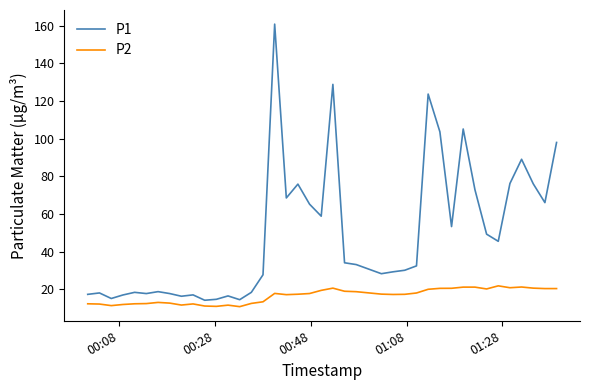

Which series has the widest spread of values?

P1